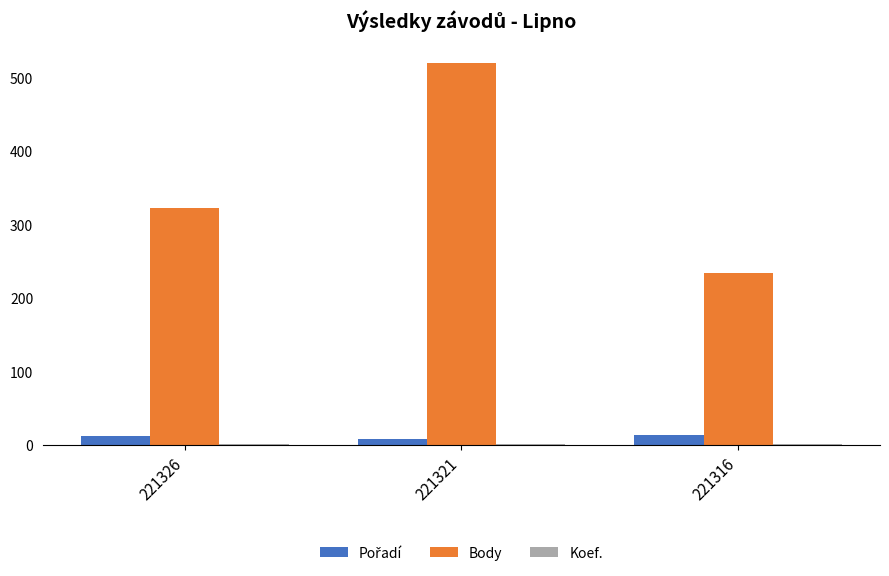

The value of Body at 221321 is 737. True or false?

False